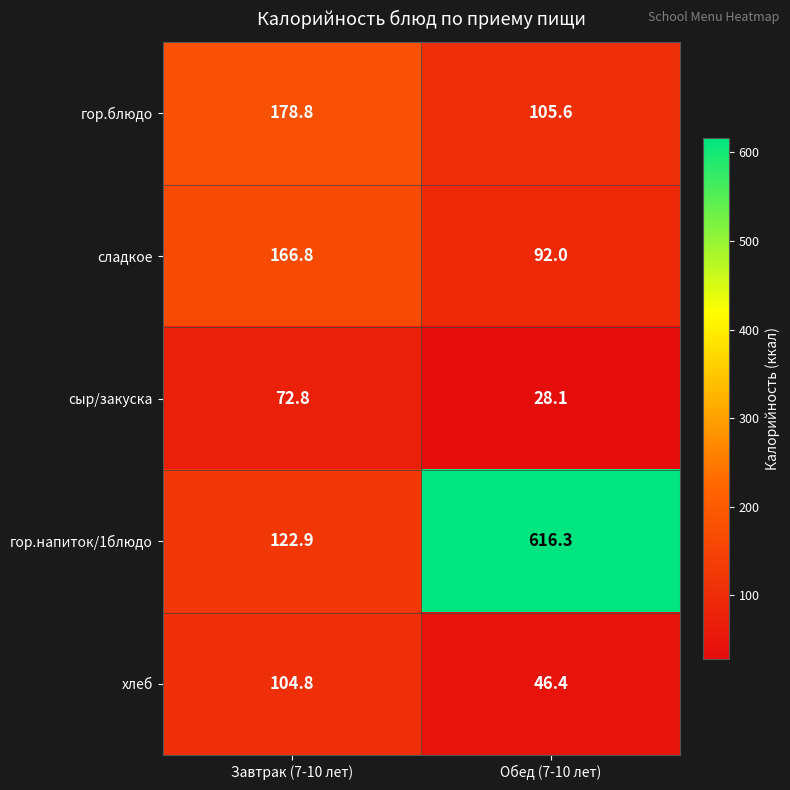

What is the difference between the сладкое values at Завтрак (7-10 лет) and Обед (7-10 лет)?

74.8